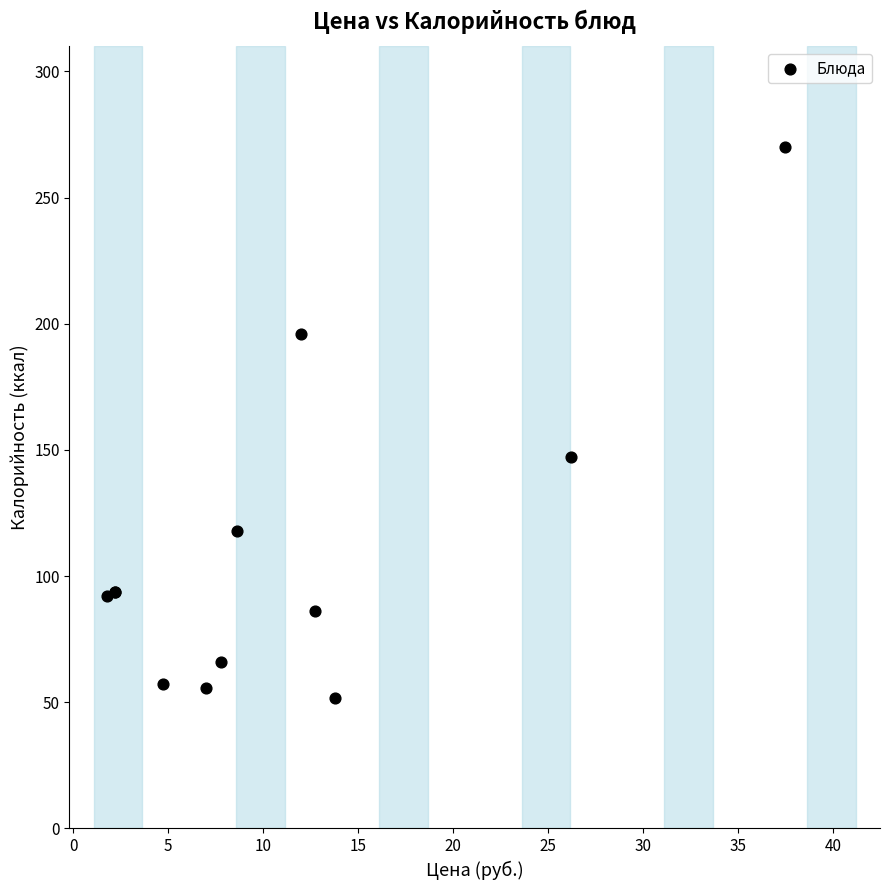

What Y value in the scatter plot is closest to 160?

147.0